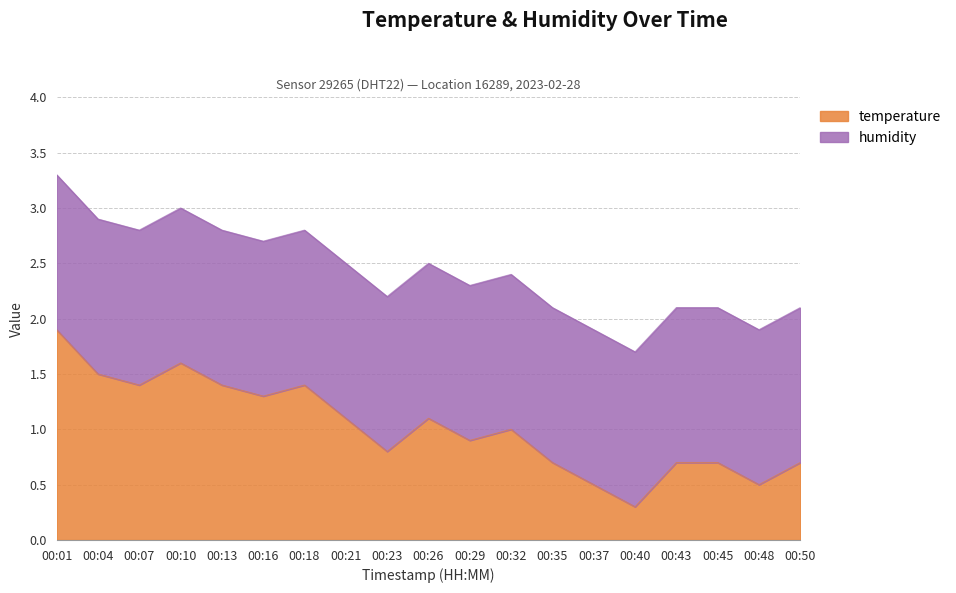

The value at 00:21 is 1.1. True or false?

True